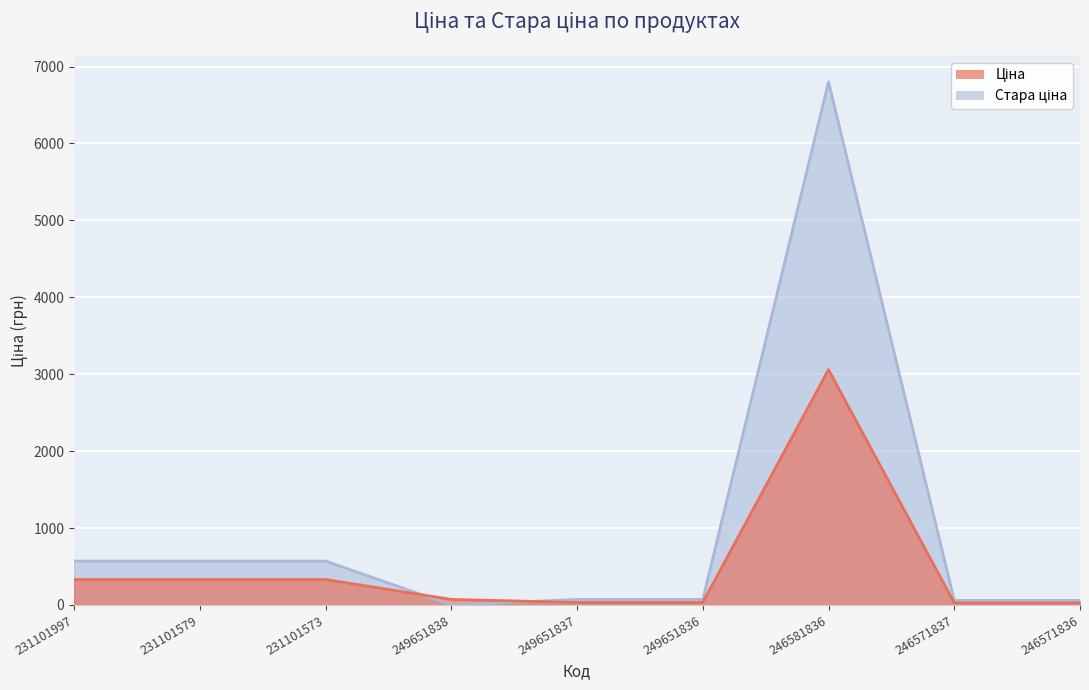

True or false: Ціна has a value of 72.0 at 249651838.

True